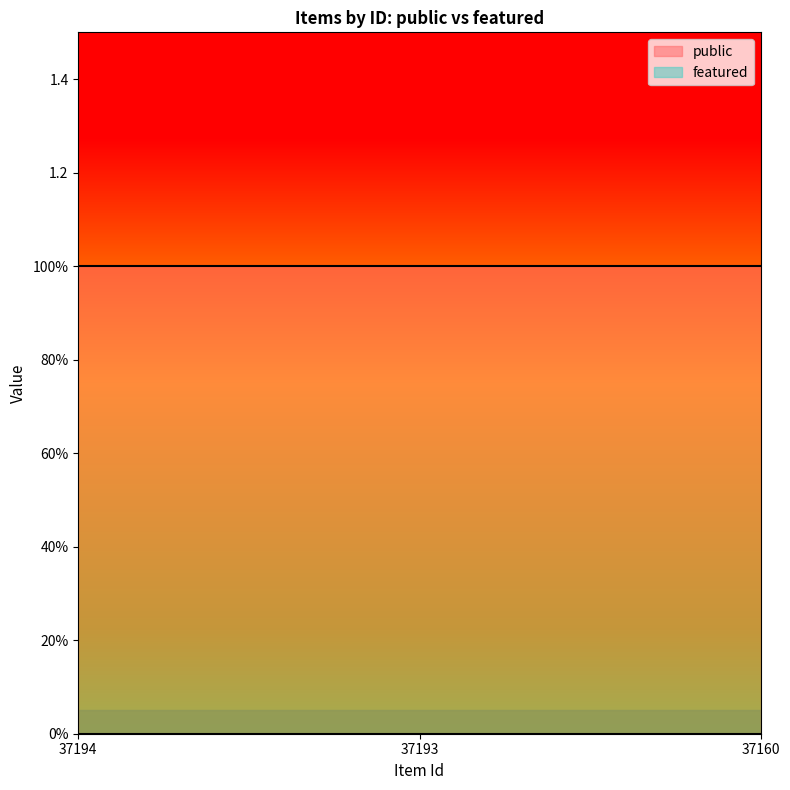

Reading right to left, what are all the values shown in this chart?

public: 37160=1	37193=1	37194=1
featured: 37160=0	37193=0	37194=0